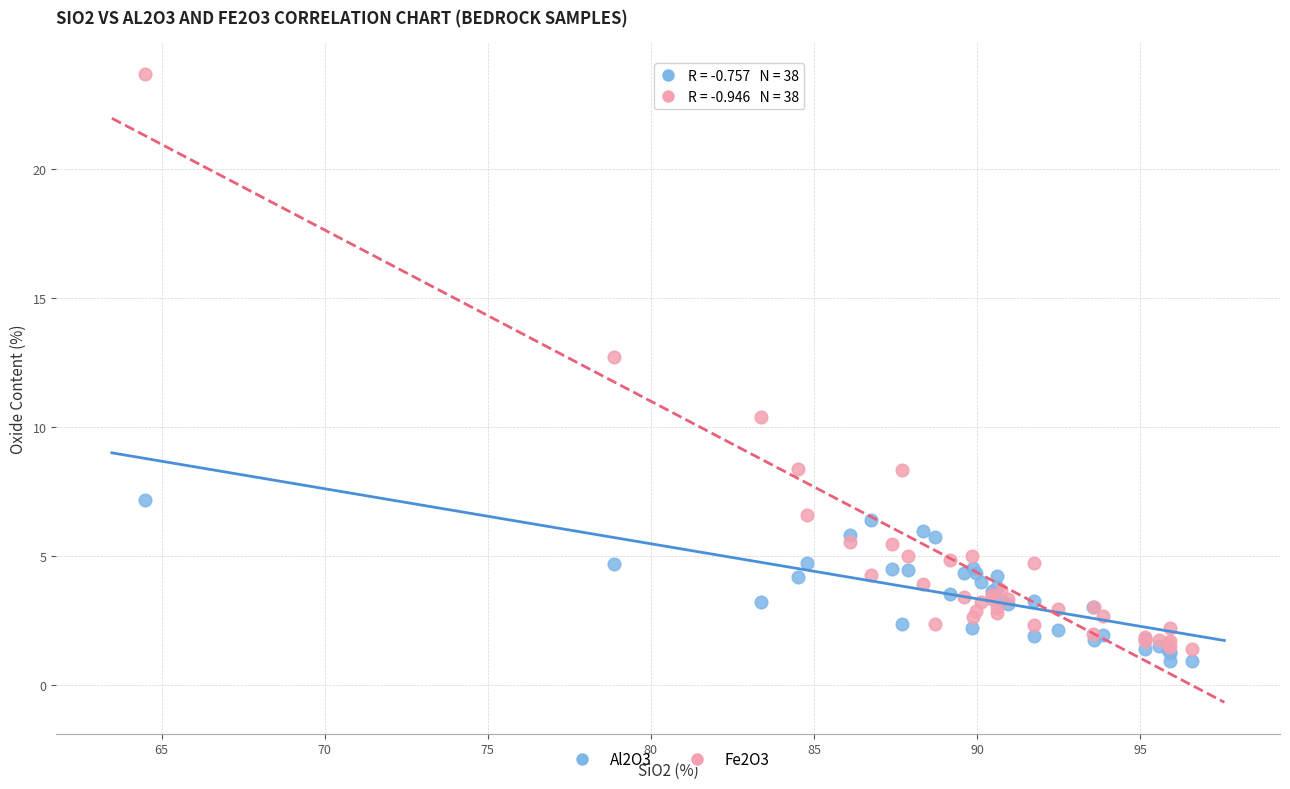

Which series reaches the minimum Y coordinate?

Al2O3